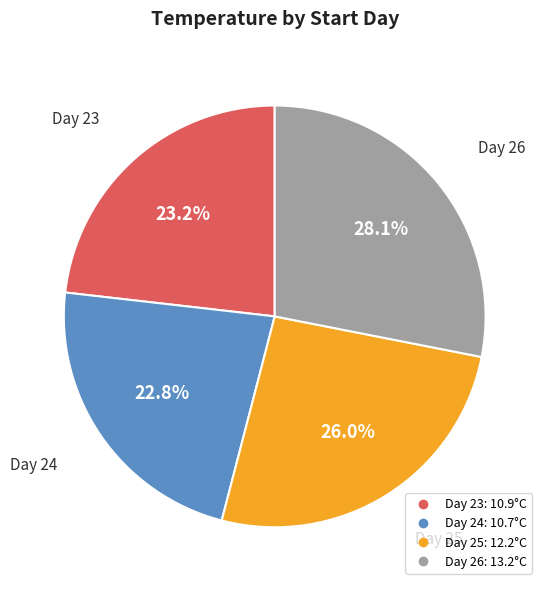

Count the number of slices in the pie.

4